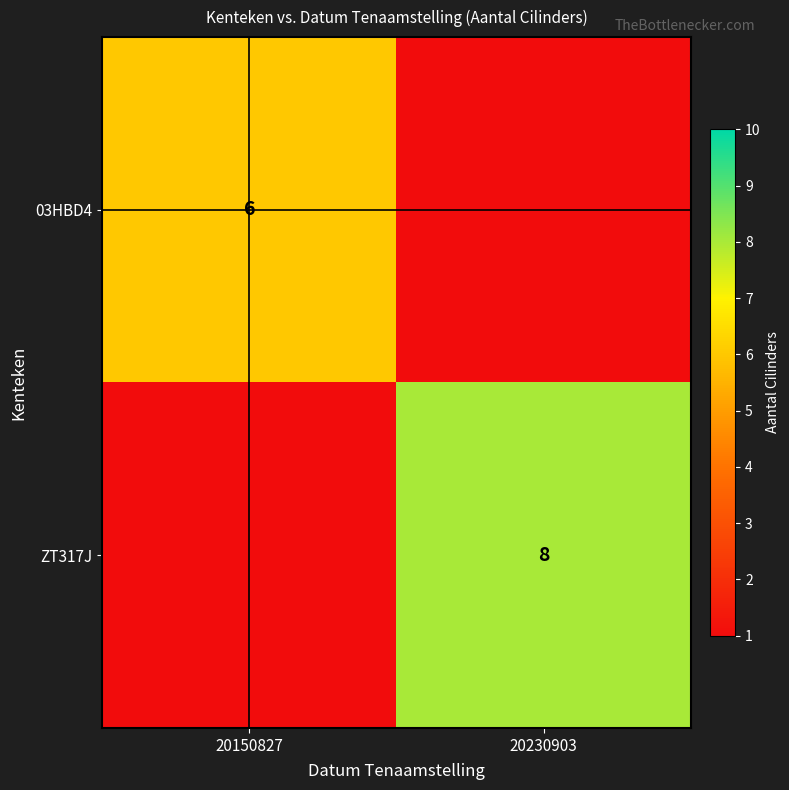

The value of 03HBD4 at 20150827 is 6. True or false?

True